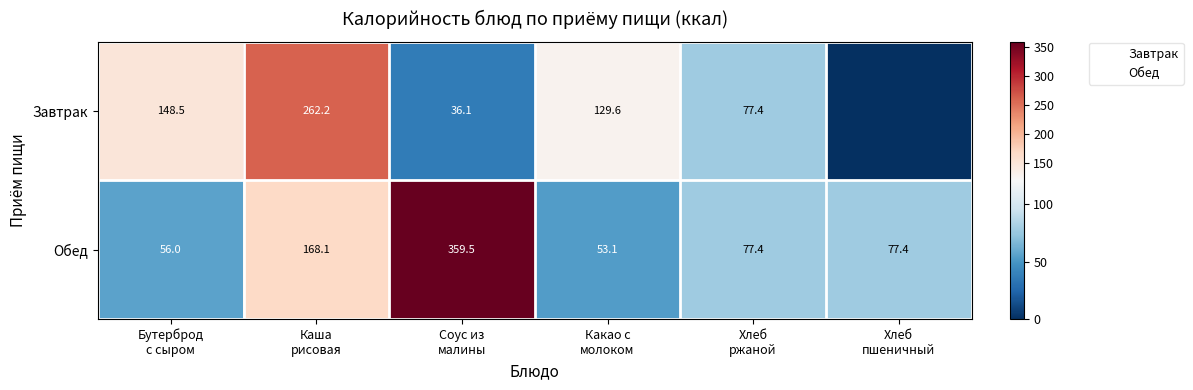

What is the approximate value of Обед at Бутерброд с сыром?

56.0